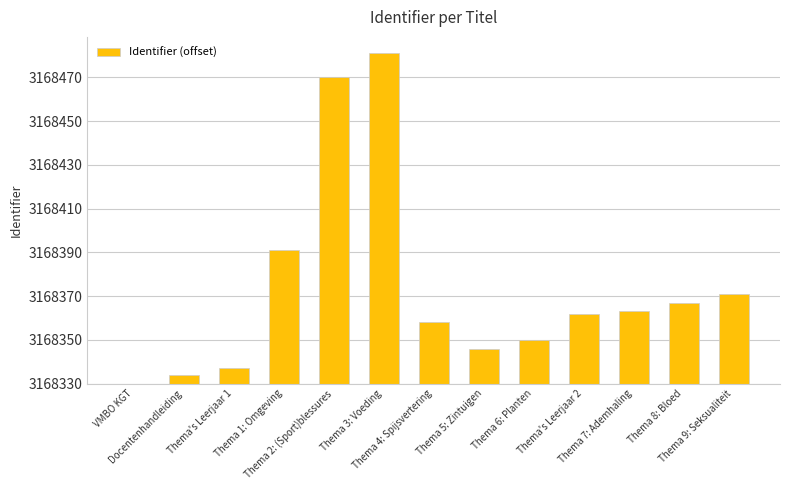

At which label does the data first exceed 32?

Thema 1: Omgeving